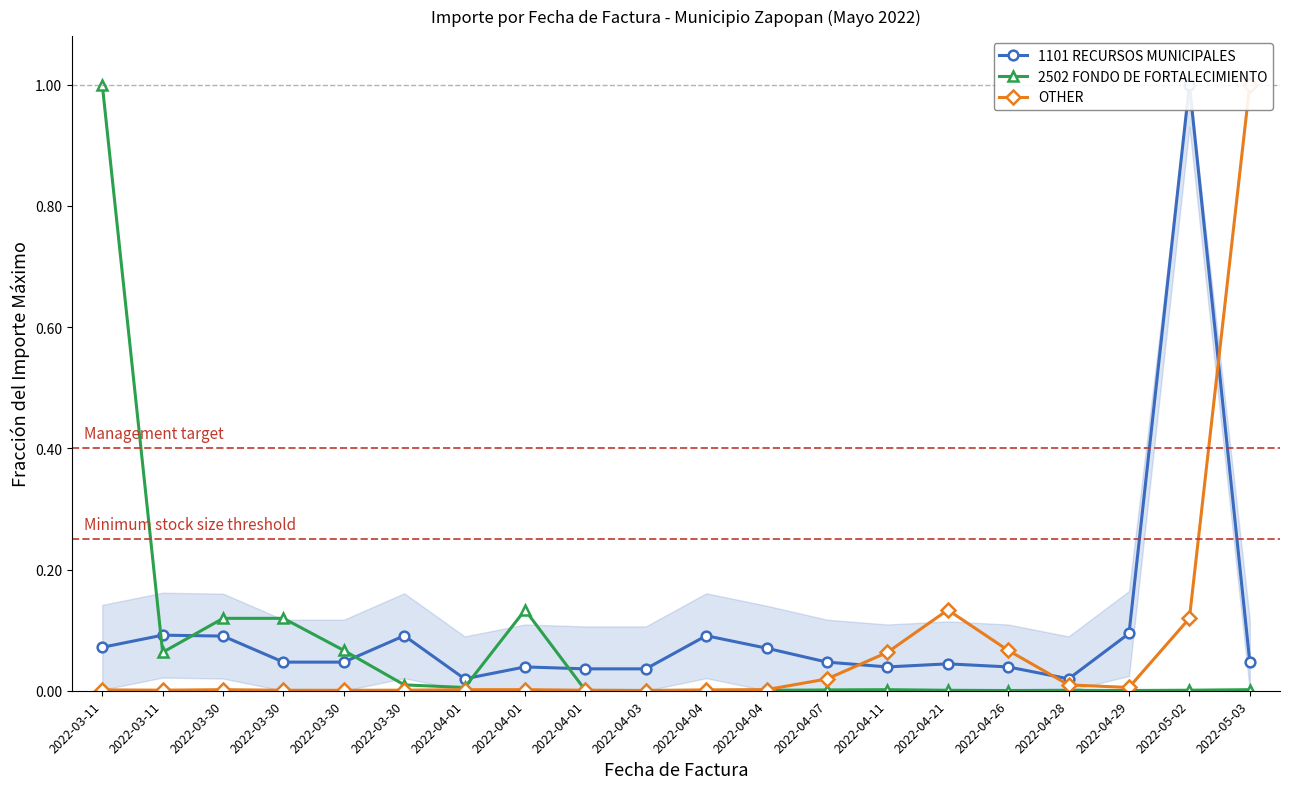

Does the chart display data point markers on the line(s)?

Yes